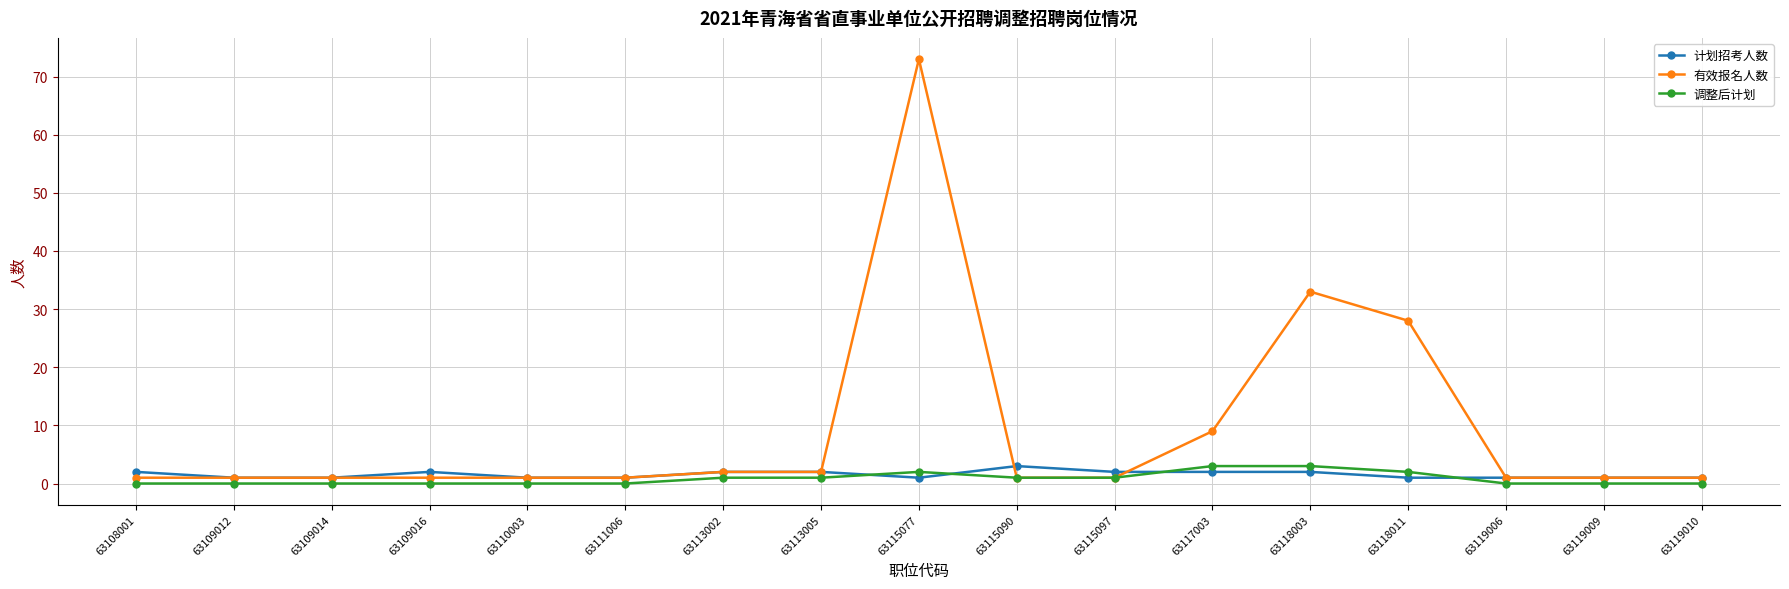

What is the spread (max minus min) of values at 63115090?

2